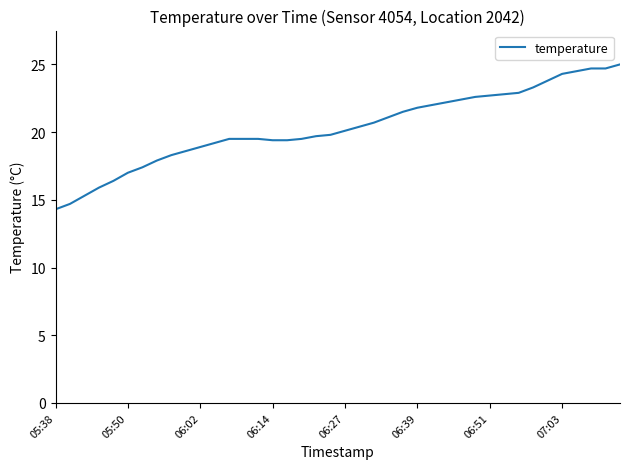

What is the greatest value displayed?

25.0